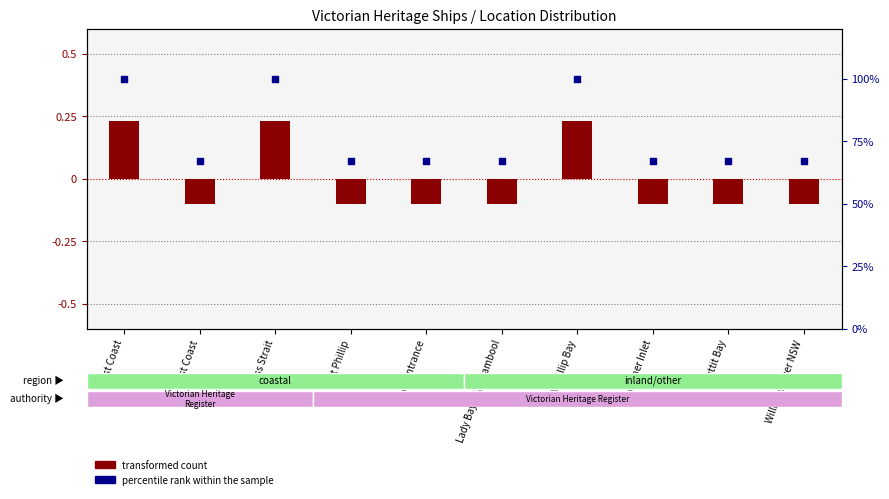

Which series has the largest total across all categories?

percentile rank within the sample